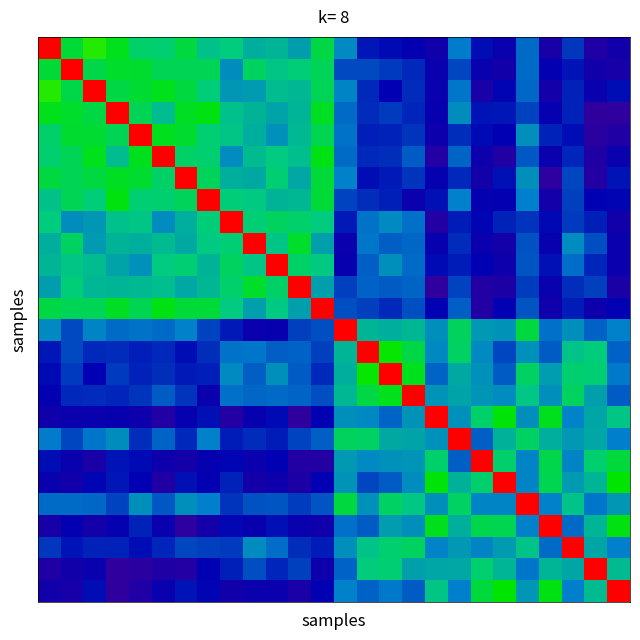

At which category is the sum across all series the highest?

3